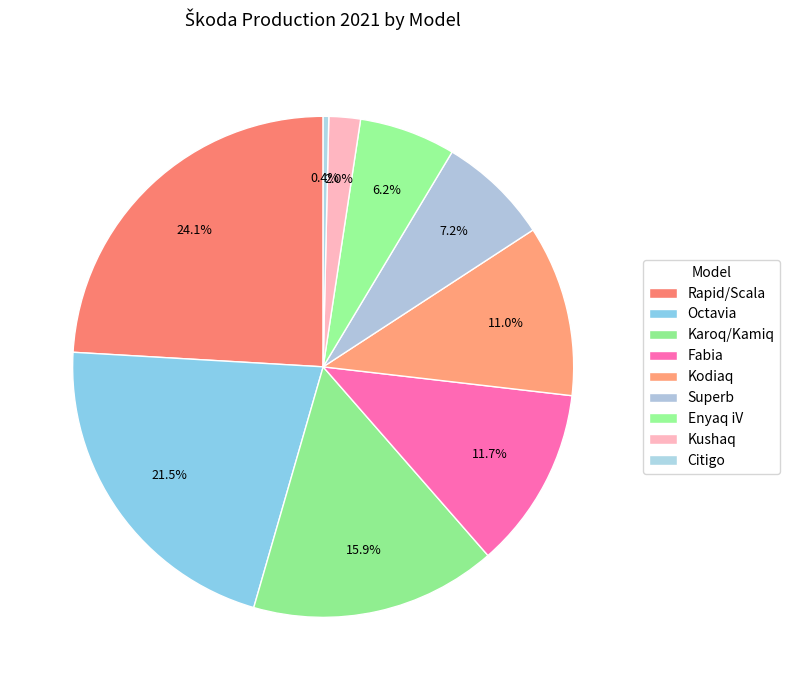

How many slices are in this pie chart?

9